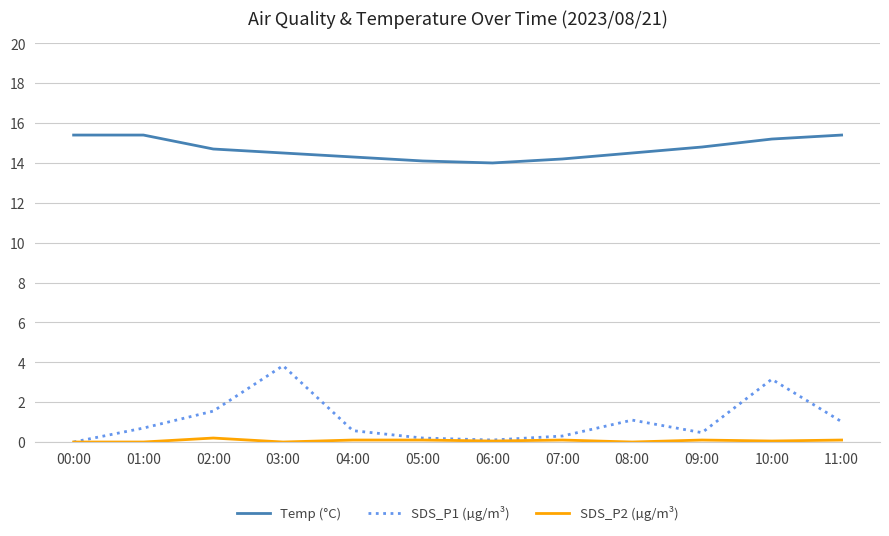

The value of Temp (°C) at 04:00 is 14.3. True or false?

True